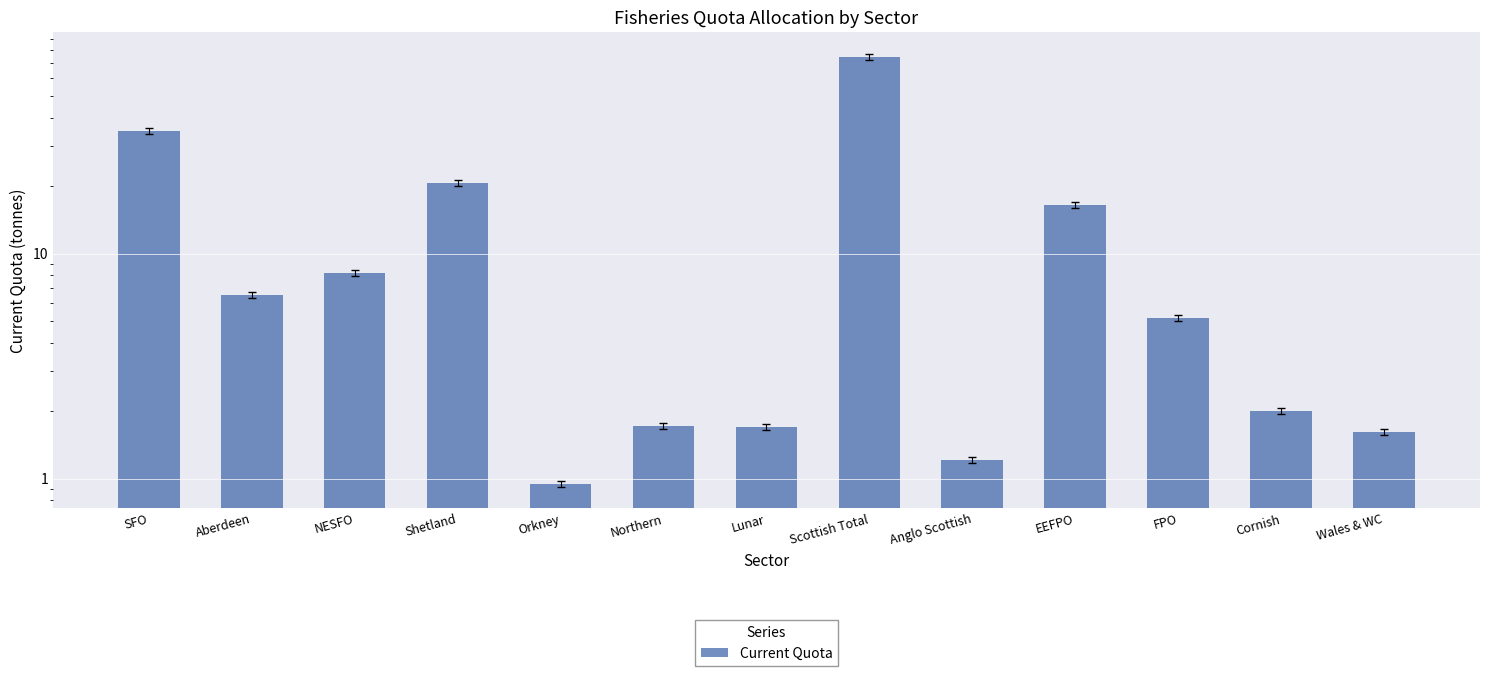

What is the value of the 10th bar from the left?

16.5